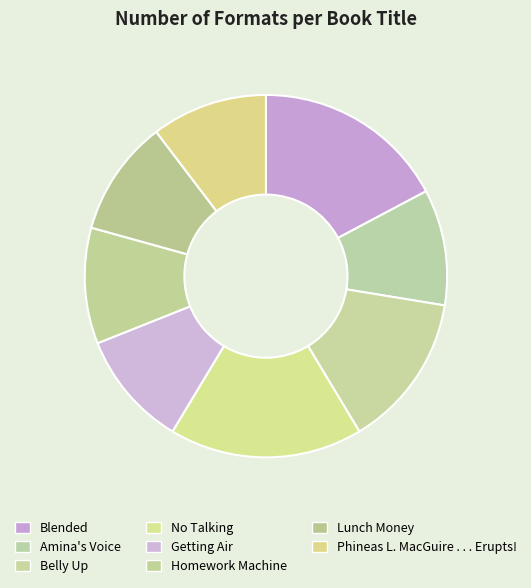

Count the number of slices in the pie.

8